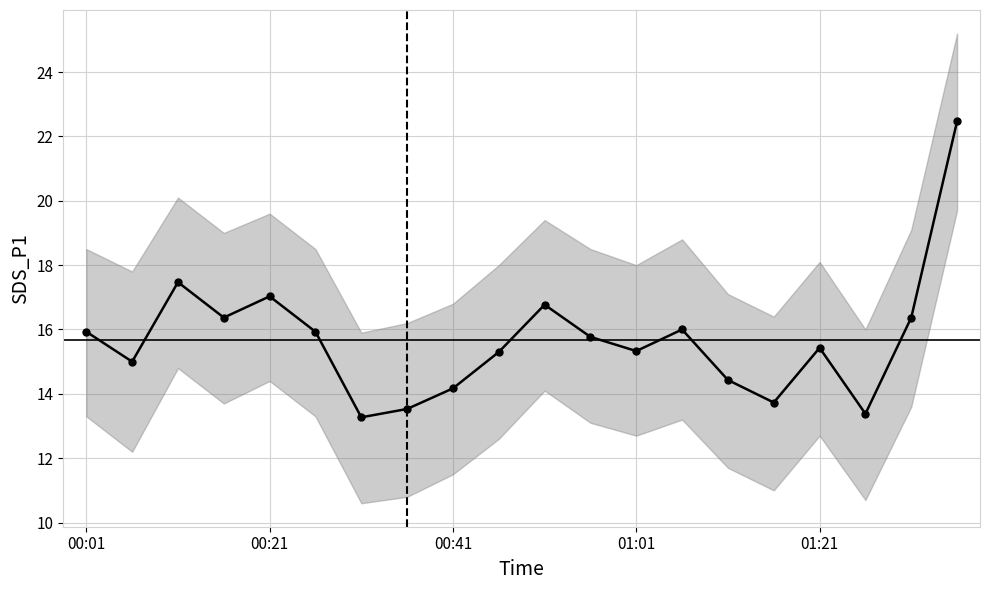

How many categories are shown in the chart?

20